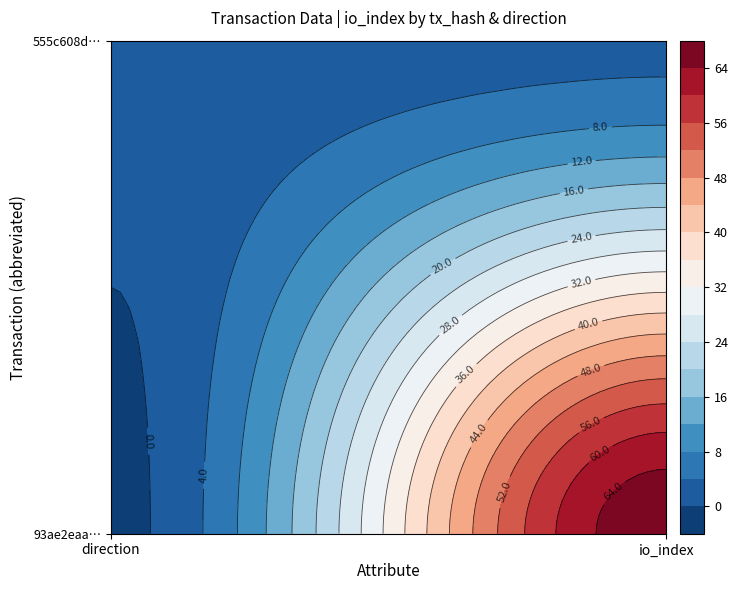

The 555c608d1351dd36d820bb409f7f99c87aef78f series shows 0 at direction. True or false?

False